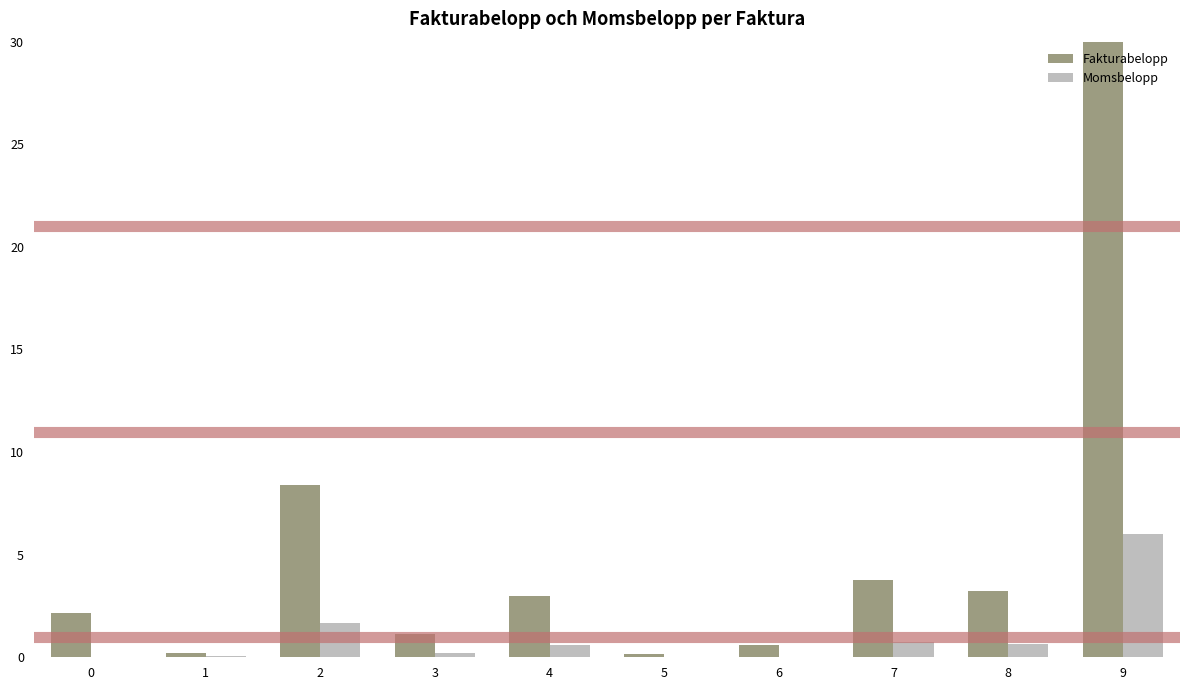

Is it true that Momsbelopp equals 0.0 at 0?

True